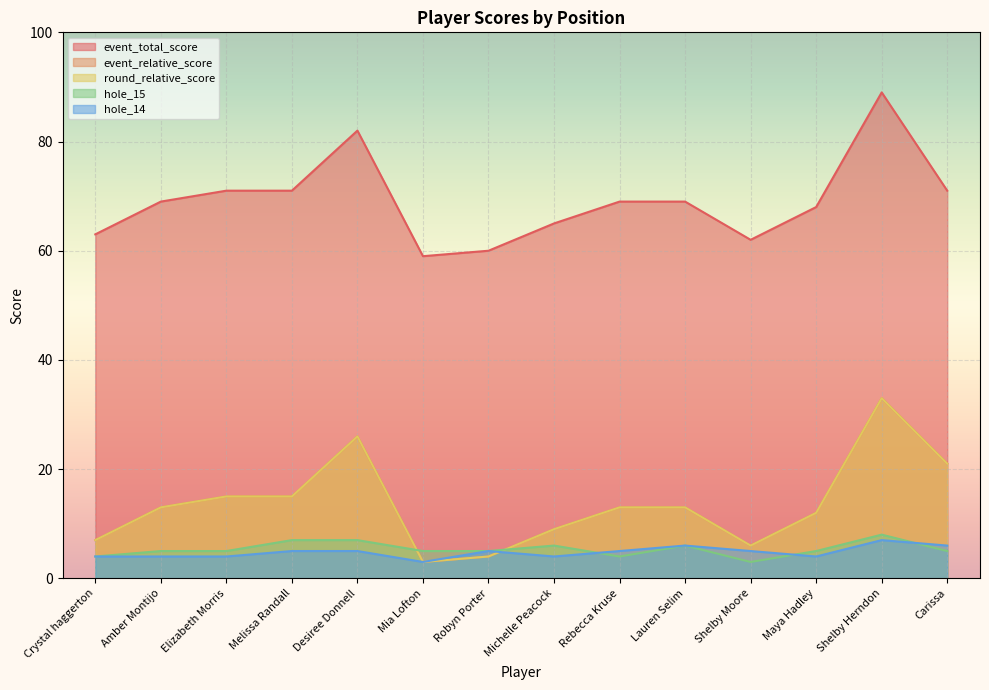

Reading right to left, extract all data points from this chart.

event_relative_score: 21	33	12	6	13	13	9	4	3	26	15	15	13	7
round_relative_score: 21	33	12	6	13	13	9	4	3	26	15	15	13	7
event_total_score: 71	89	68	62	69	69	65	60	59	82	71	71	69	63
hole_15: 5	8	5	3	6	4	6	5	5	7	7	5	5	4
hole_14: 6	7	4	5	6	5	4	5	3	5	5	4	4	4